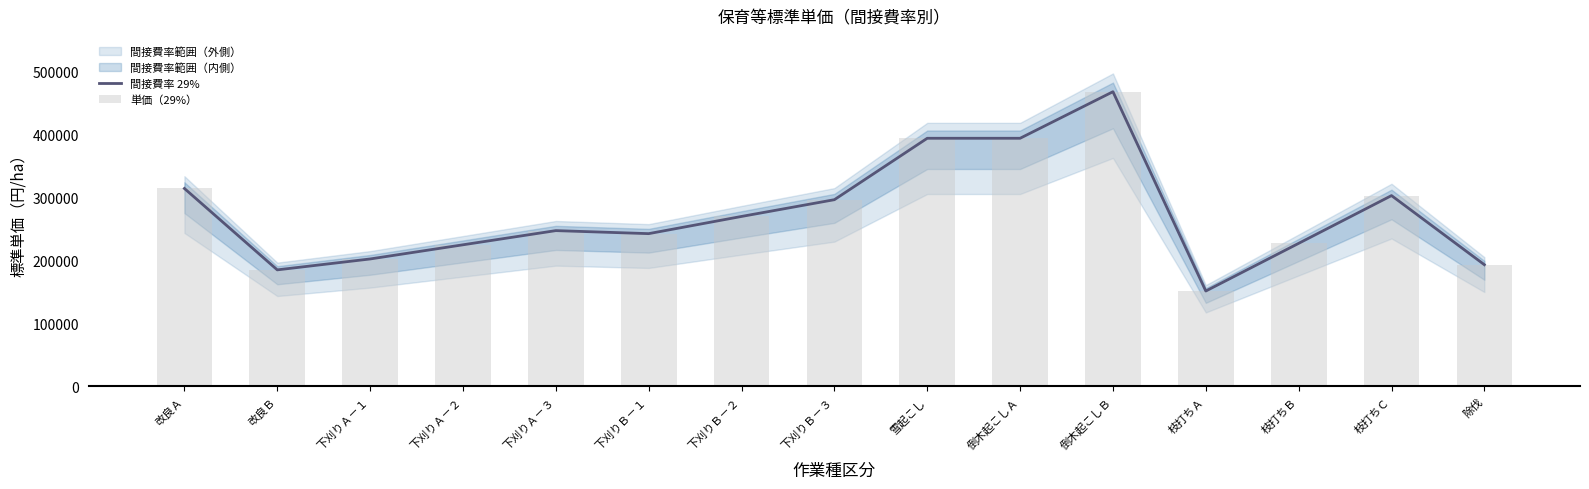

How many distinct data groups are displayed?

2